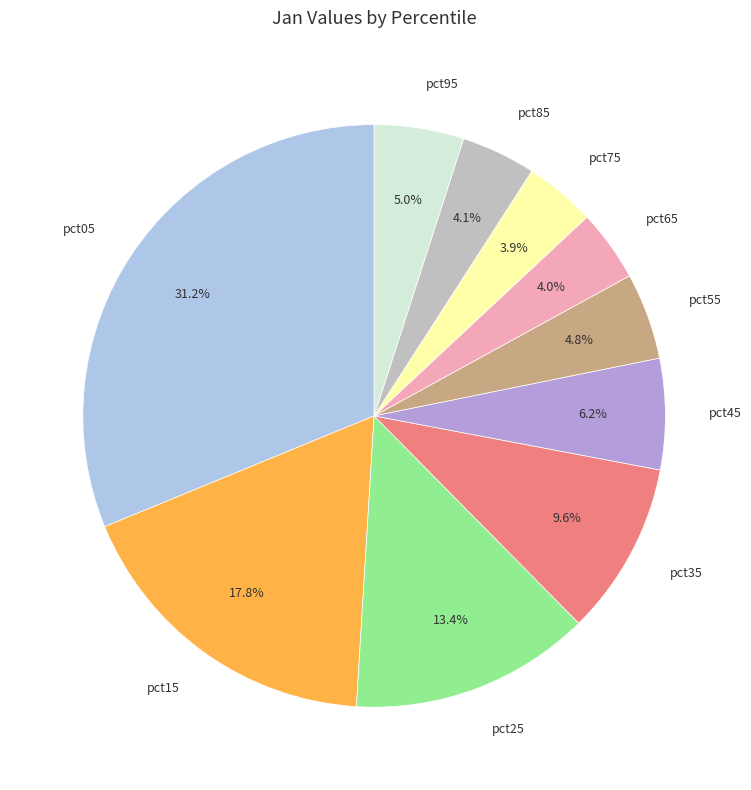

Which slice is the largest?

pct05